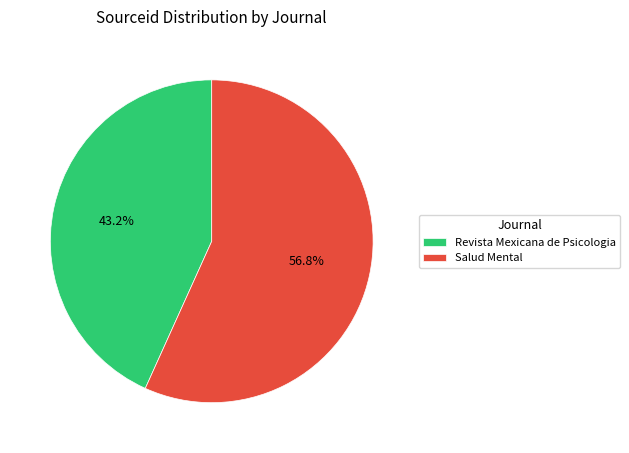

To the nearest percent, what is the difference between the Revista Mexicana de Psicologia and Salud Mental slice percentages?

14%